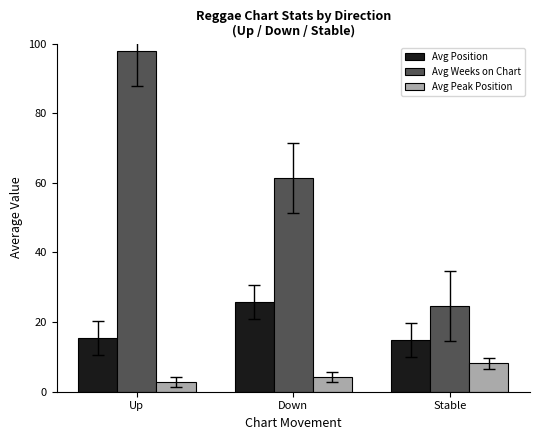

Which series has the widest spread of values?

Avg Weeks on Chart